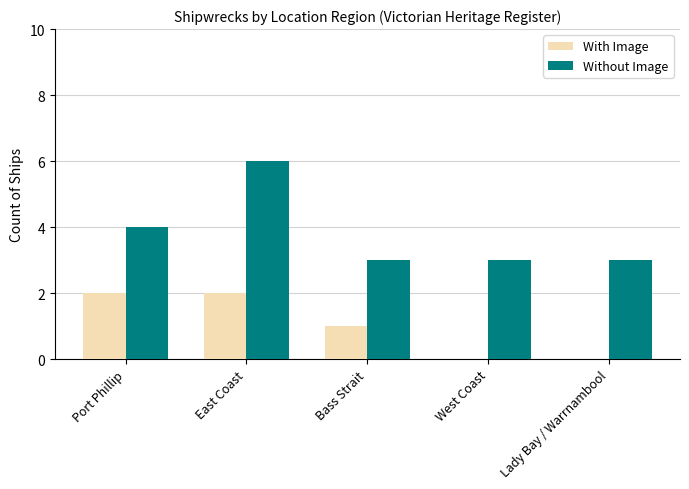

Which series has the largest range (max minus min)?

Without Image